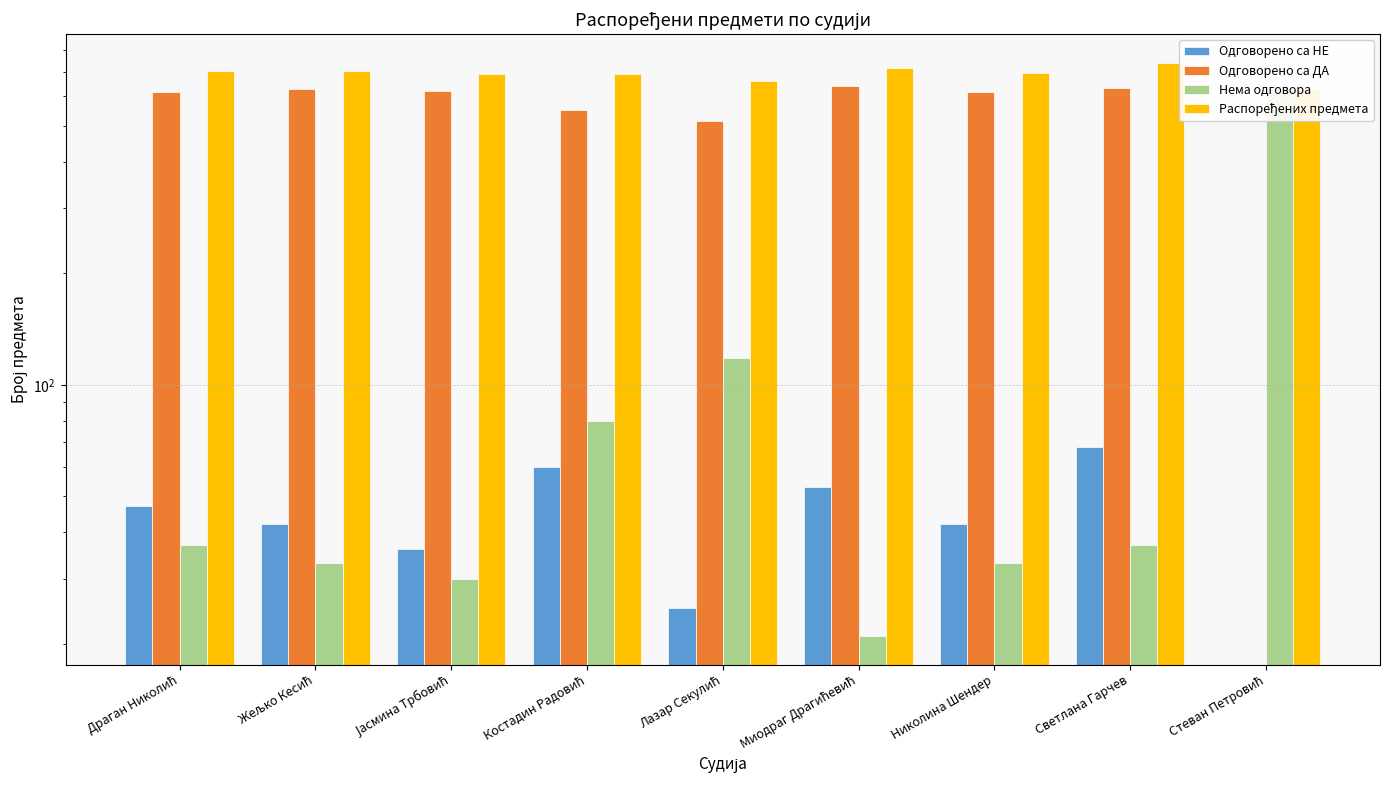

At which label is Одговорено са ДА closest to 321?

Лазар Секулић